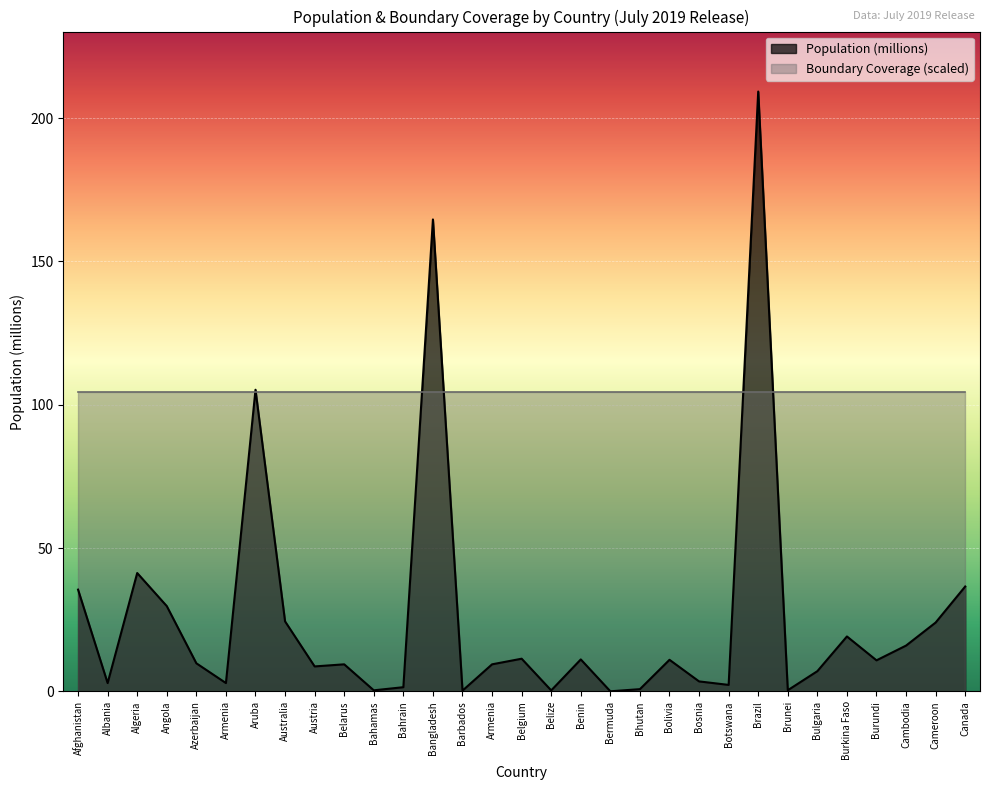

The chart shows a value of 4.3 at Azerbaijan. True or false?

False